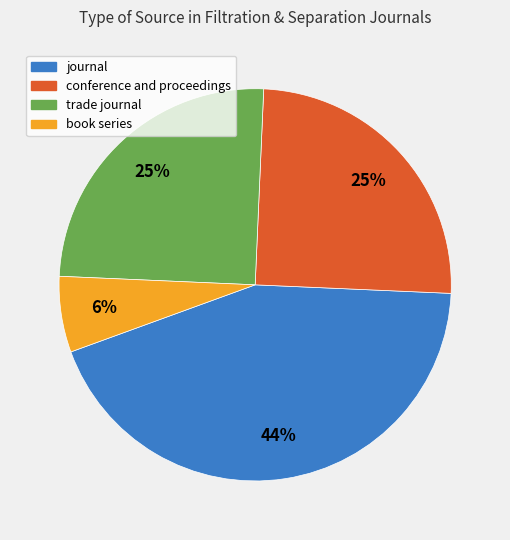

Which slice is the smallest?

book series